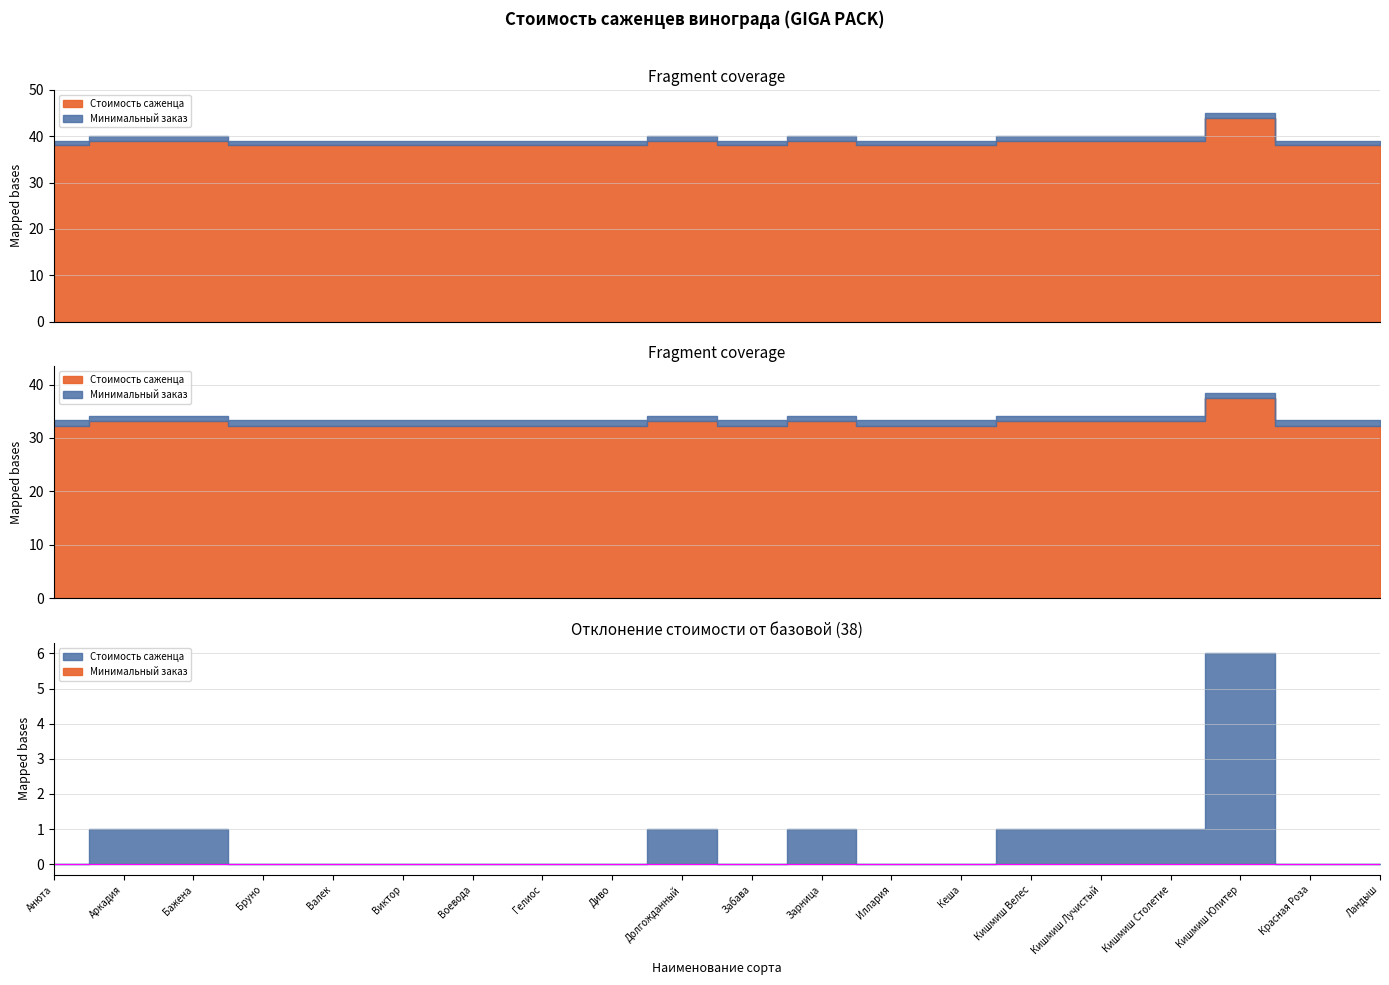

At how many categories does at least one series exceed 41?

1